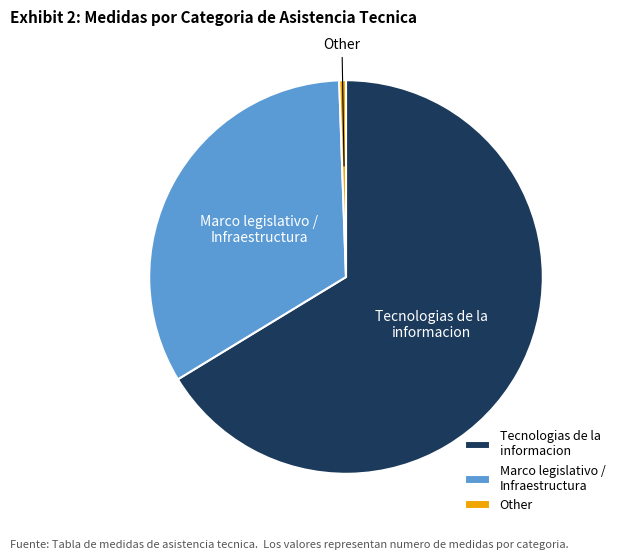

Is Tecnologias de la informacion the majority of the pie?

Yes